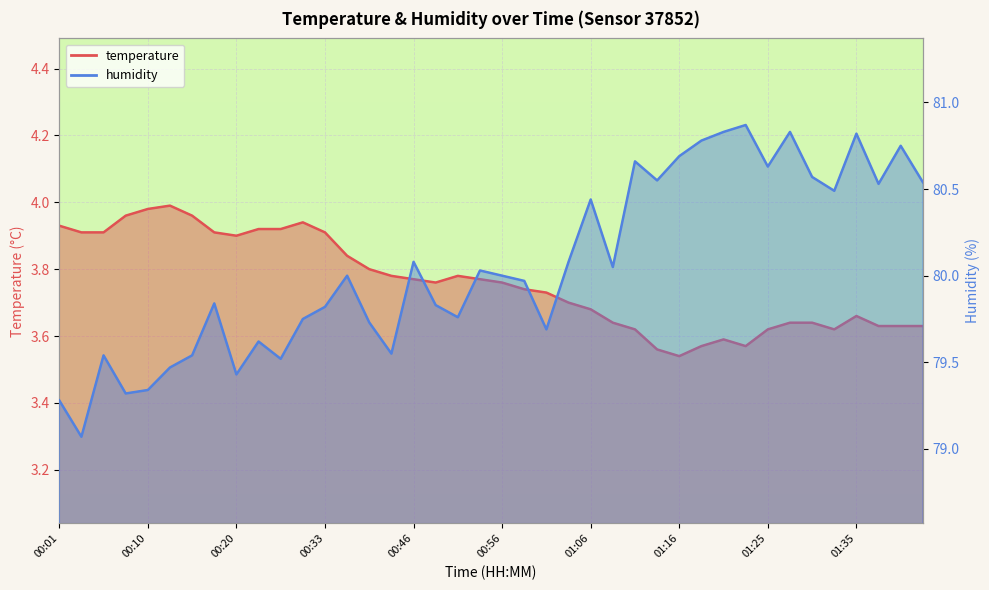

Rank the series at 10 from highest to lowest value.

humidity, temperature